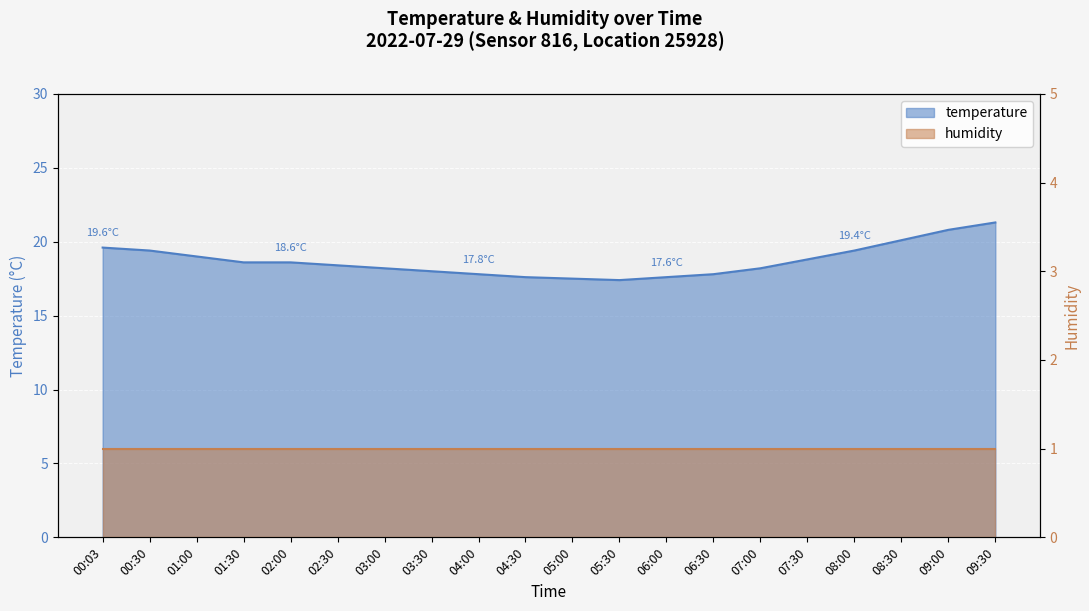

What is the value of the 4th point from the left?

18.6